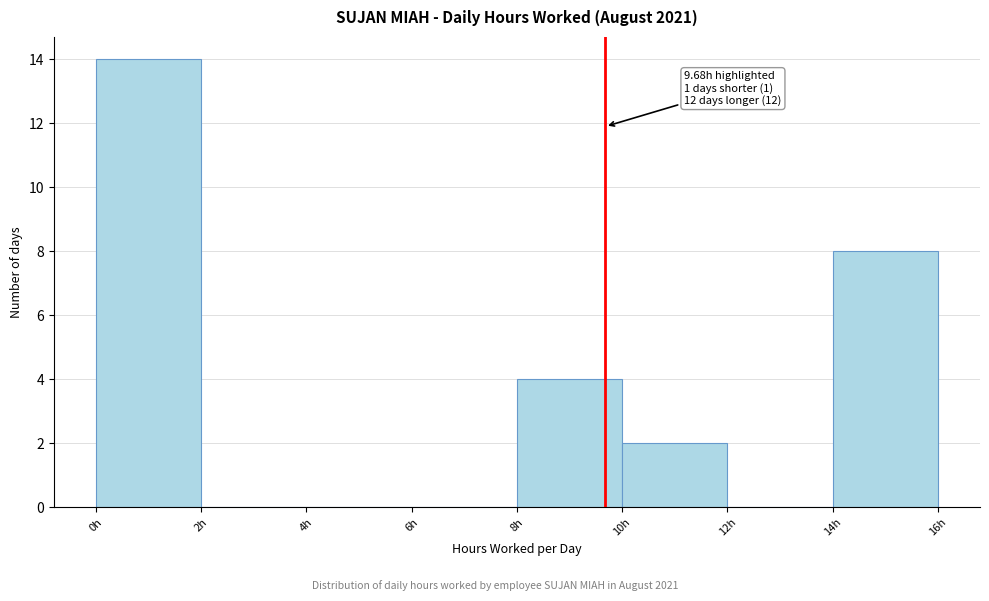

Which range on the x-axis has the tallest bar?

0 to 2